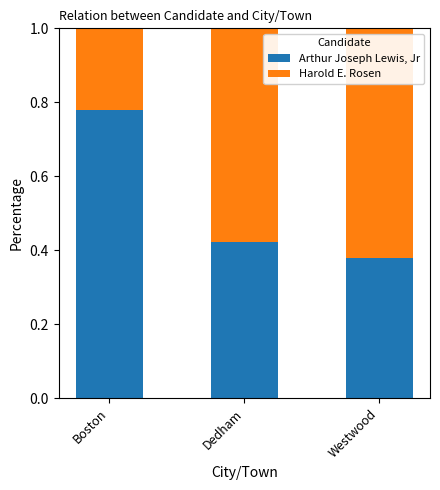

What is the total value across all series at Dedham?

1.0